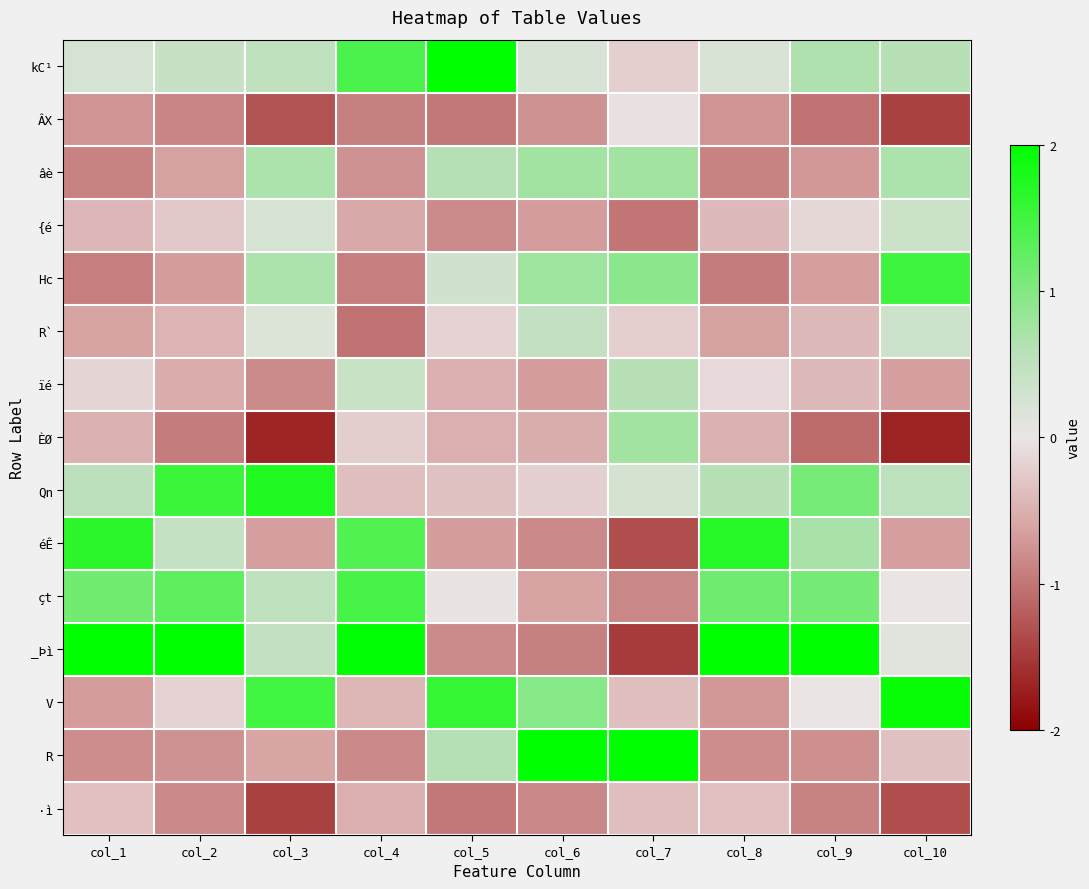

What is the difference between the highest and lowest values at col_3?

3.4